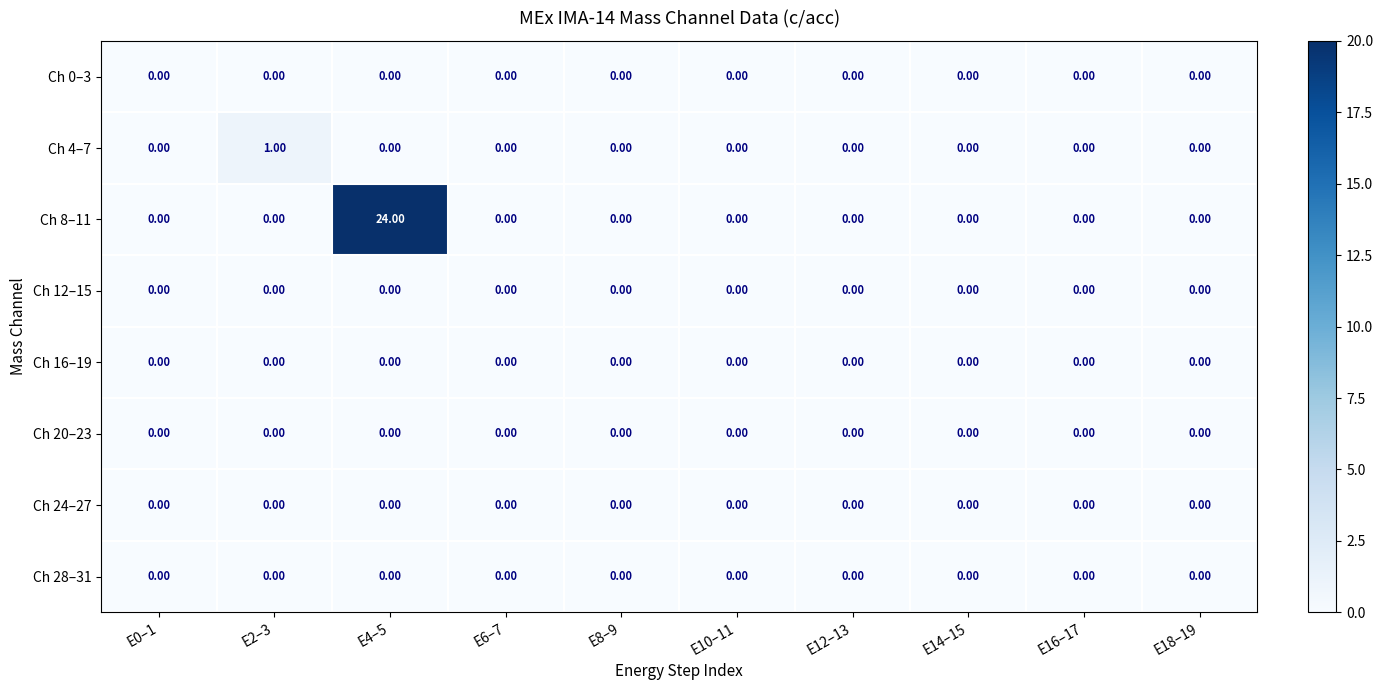

Which series has the widest spread of values?

Ch 8–11